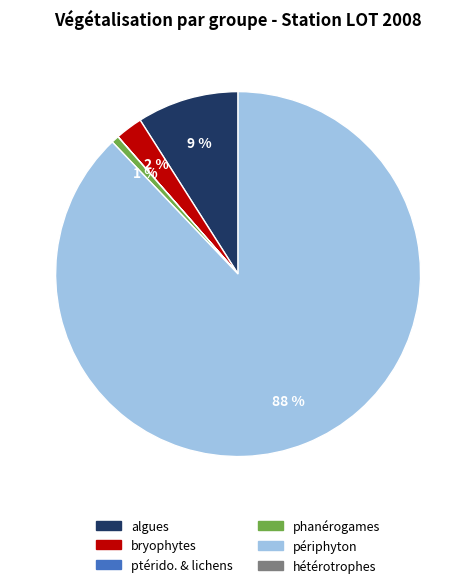

To the nearest percent, what is the average slice percentage?

20%